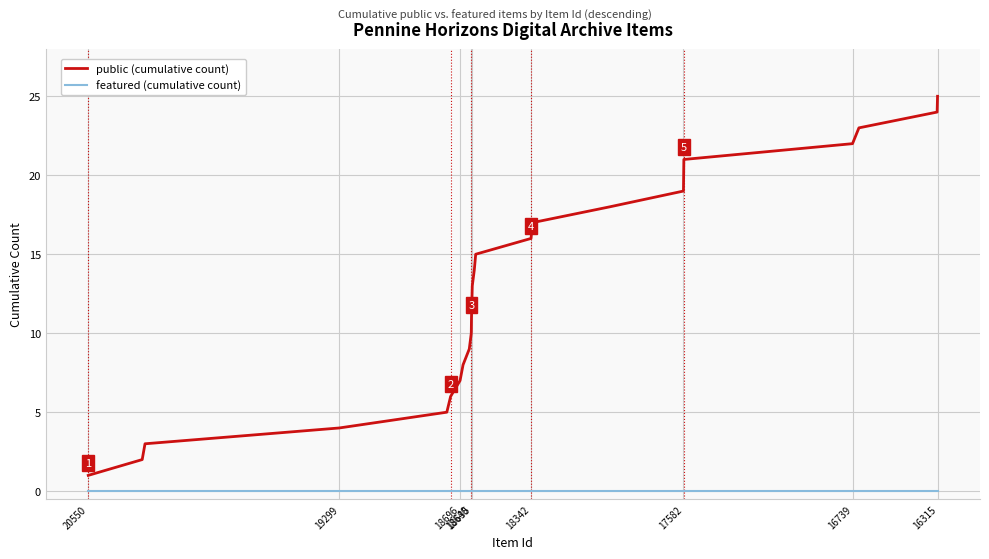

How many lines are shown in the chart?

2